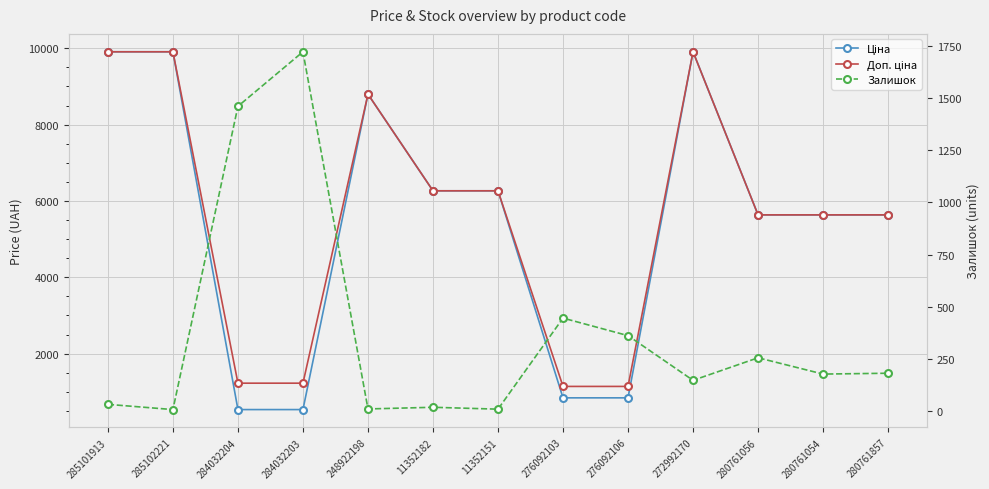

What is the average value of the Доп. ціна series?

5592.5